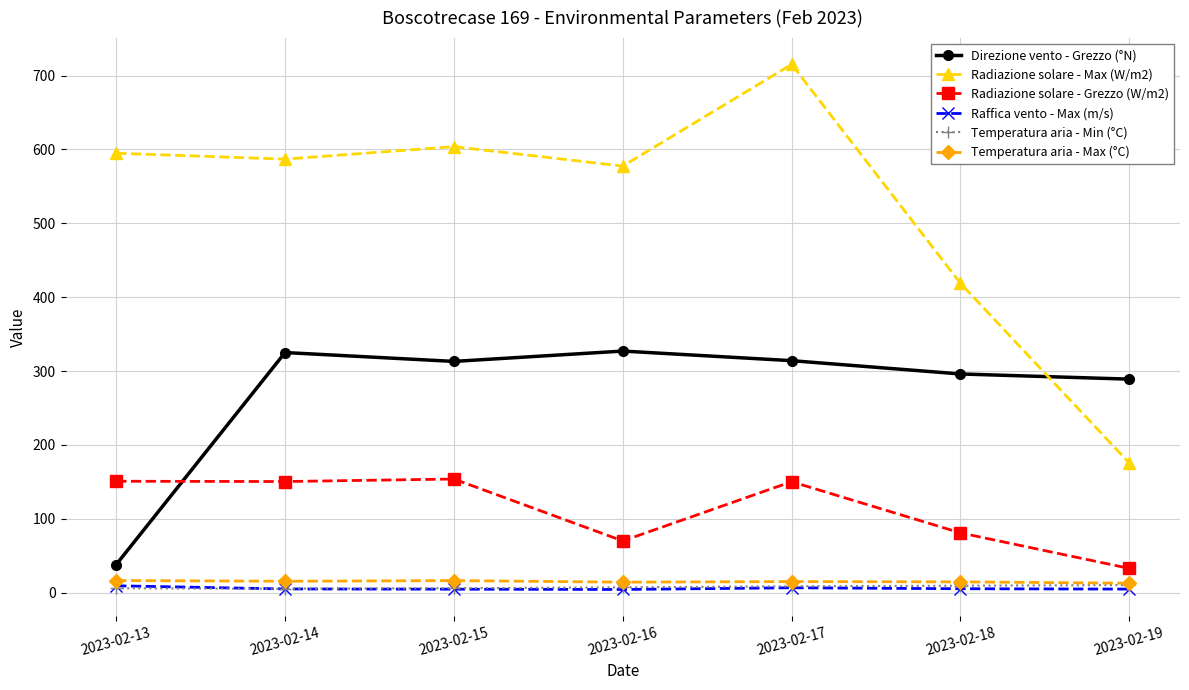

What is the approximate value of Temperatura aria - Max (°C) at 2023-02-19?

12.8